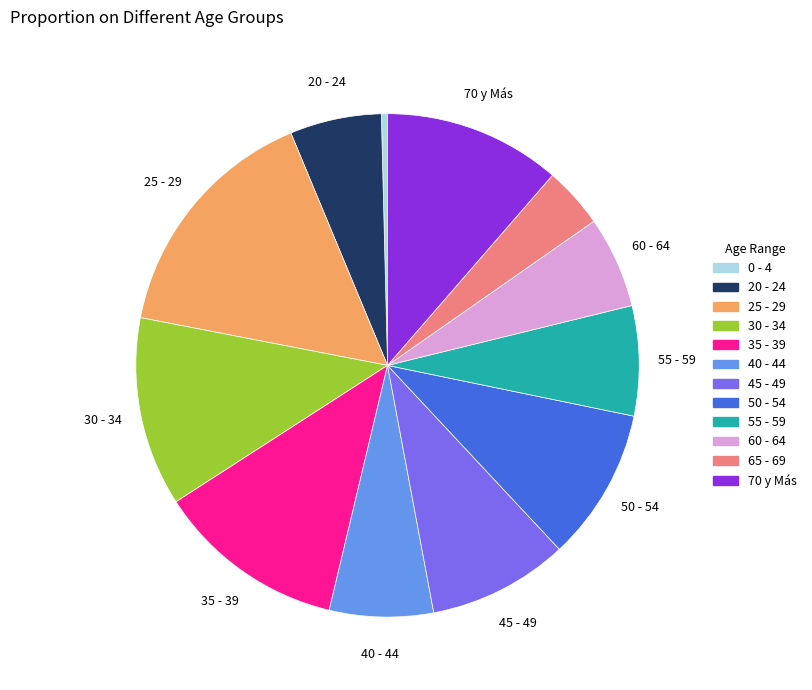

Which slice is the smallest?

0 - 4